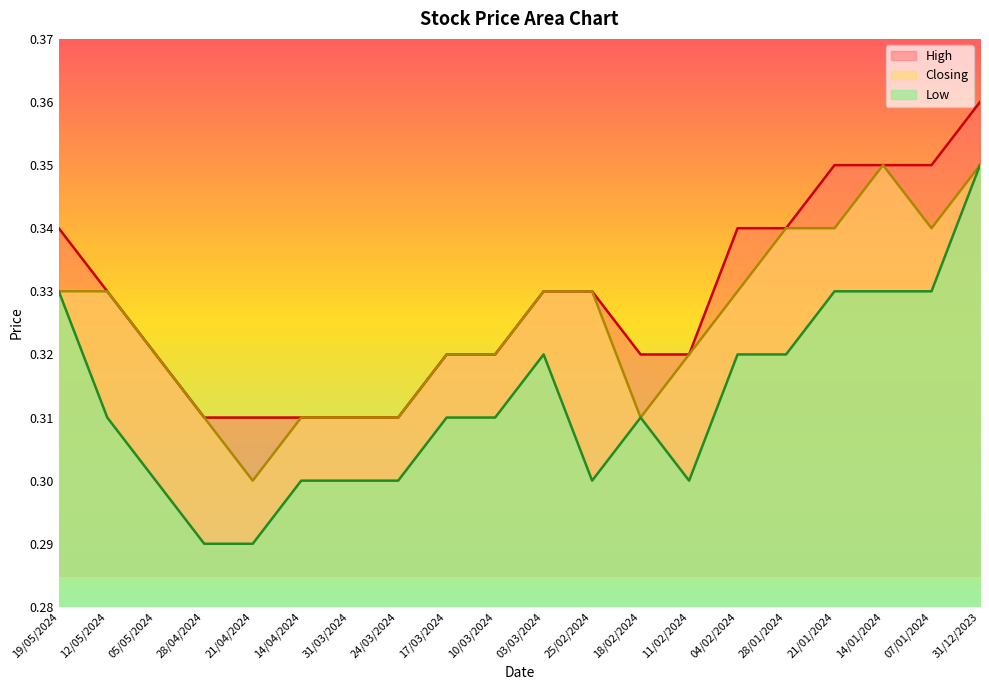

Is it true that Closing equals 0.5 at 03/03/2024?

False